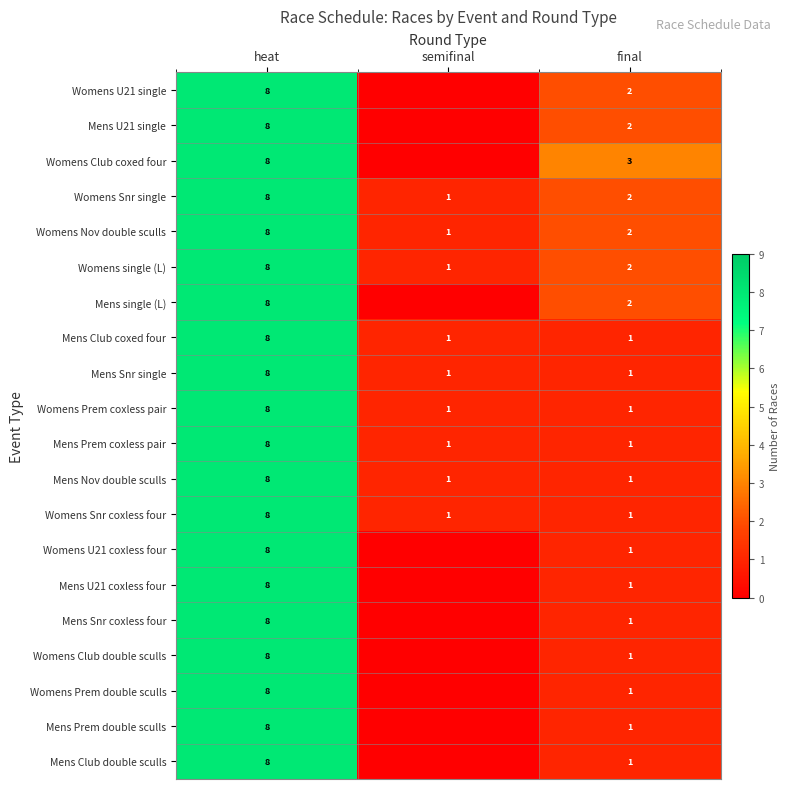

List the labels in order of Womens single (L) value, largest first.

heat, final, semifinal